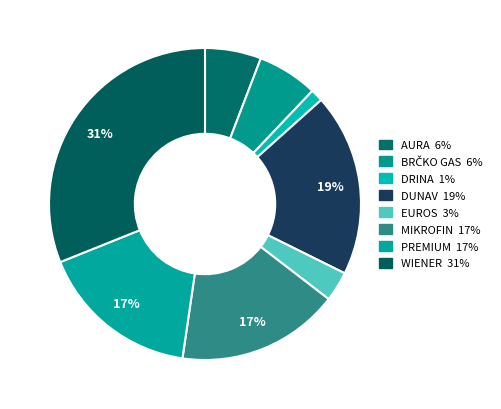

Between WIENER and PREMIUM, which is larger?

WIENER